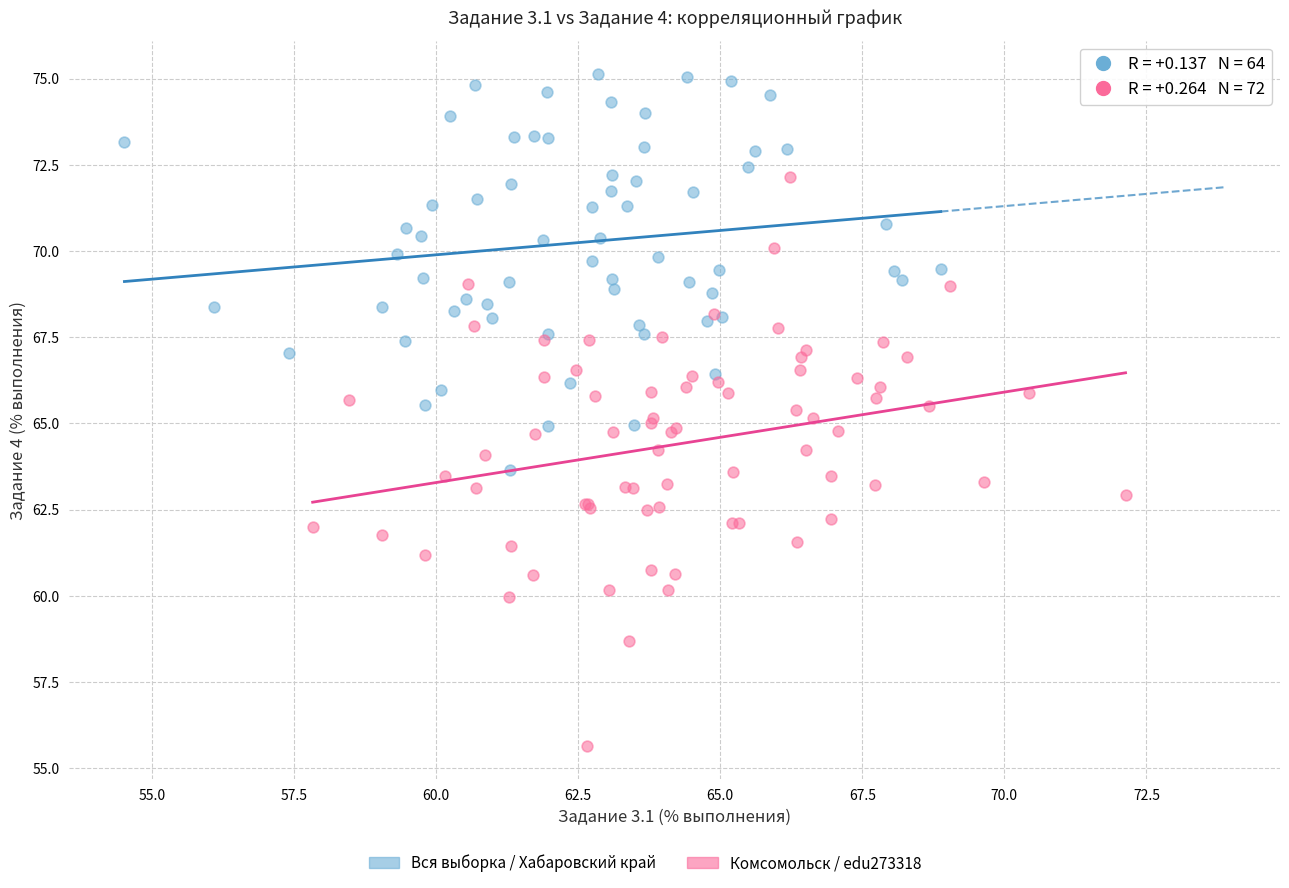

Which series has the widest spread of Y values?

Комсомольск / edu273318